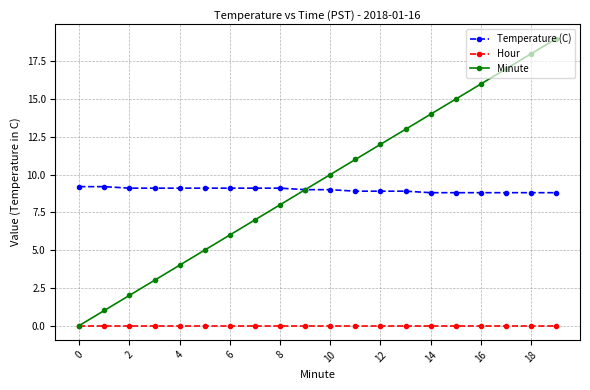

How many lines are shown in the chart?

3